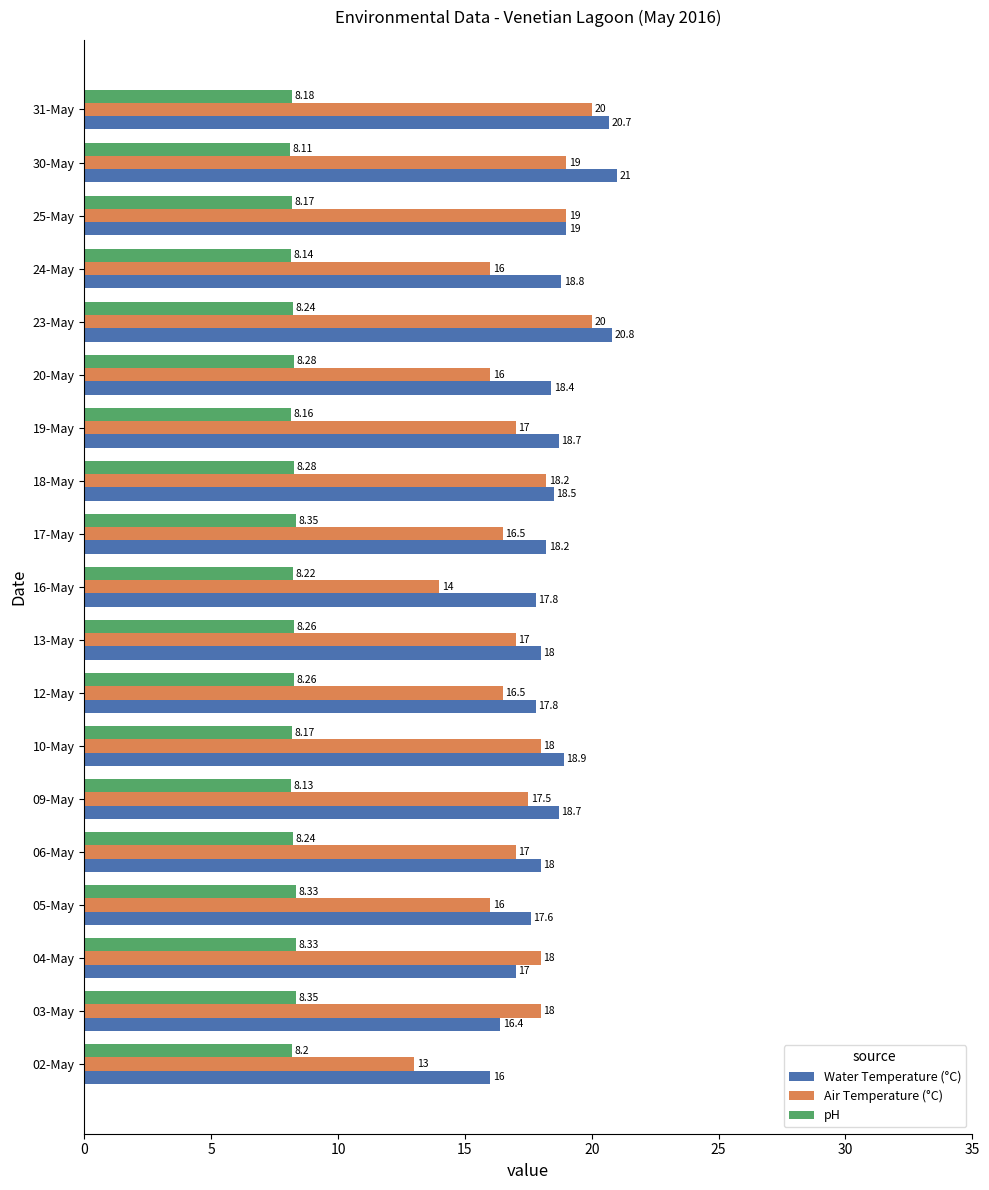

How many data points does each series have?

19